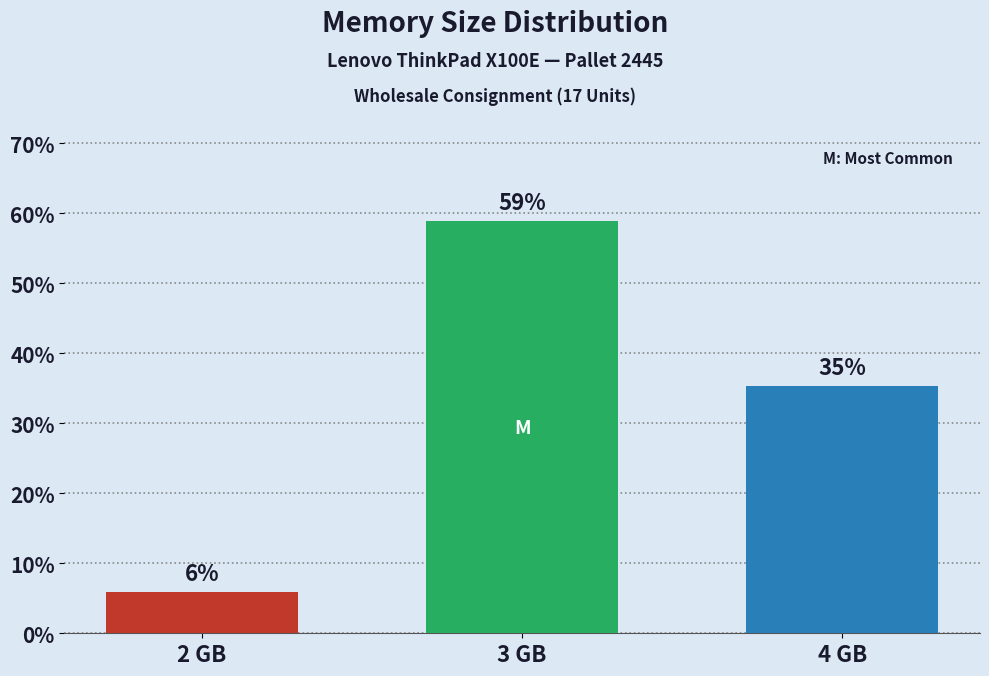

Does the chart contain any negative values?

No